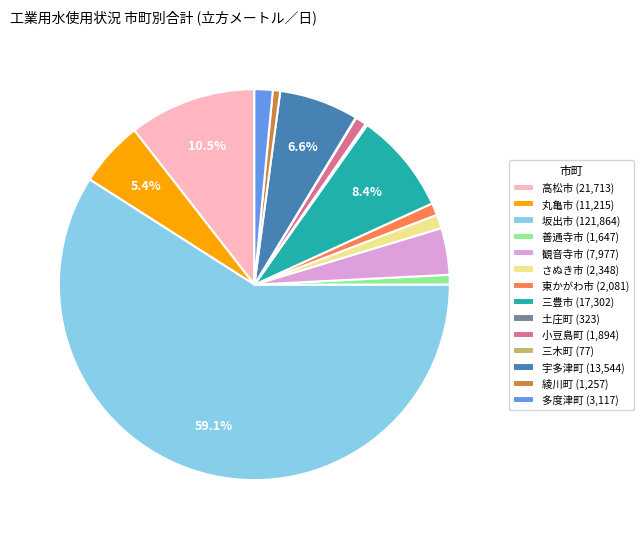

To the nearest percent, what percentage of the pie is 小豆島町?

1%